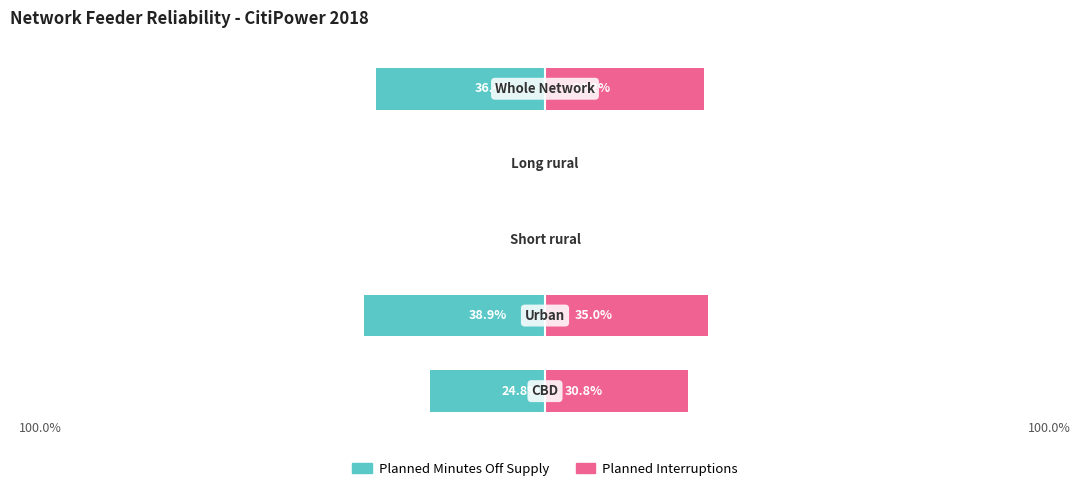

At 2, list the series in order from largest to smallest.

Planned Minutes Off Supply, Planned Interruptions